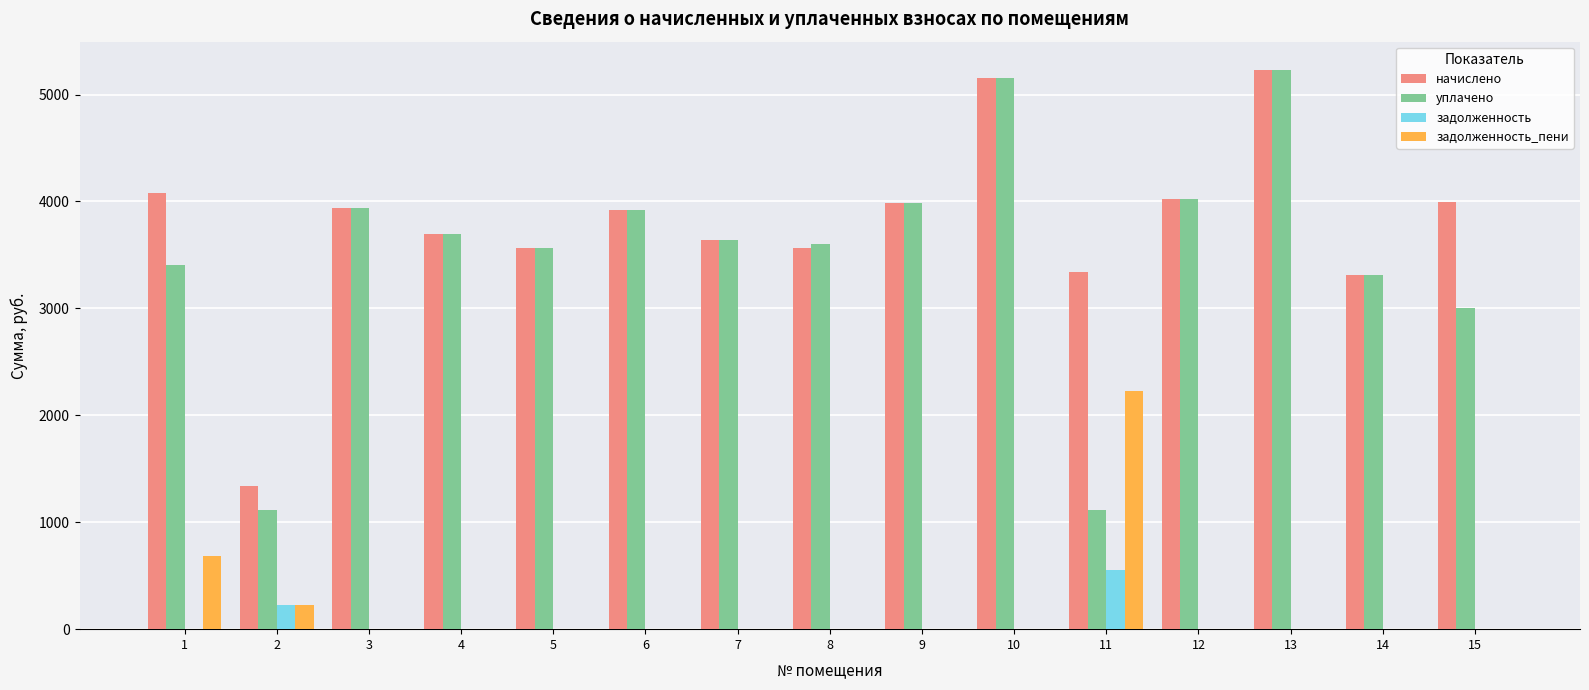

What is the sum of the начислено values at 15 and 1?

8081.2